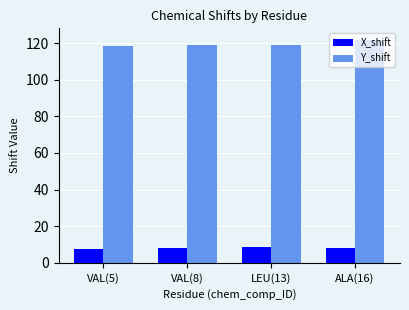

Which series changed the most between VAL(5) and ALA(16)?

Y_shift